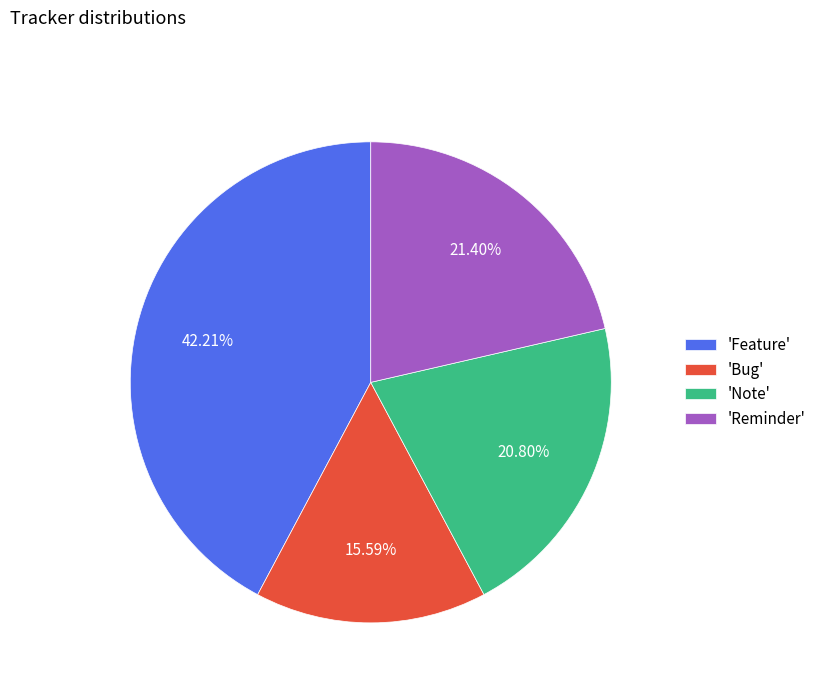

Approximately how many times larger is the value at 'Note' compared to 'Feature'?

0.5